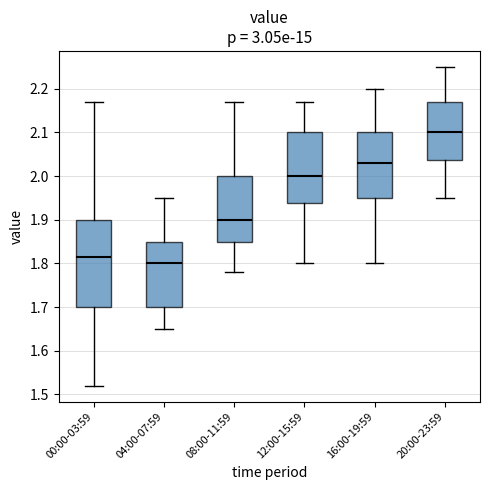

Which box's median line is the lowest?

04:00-07:59